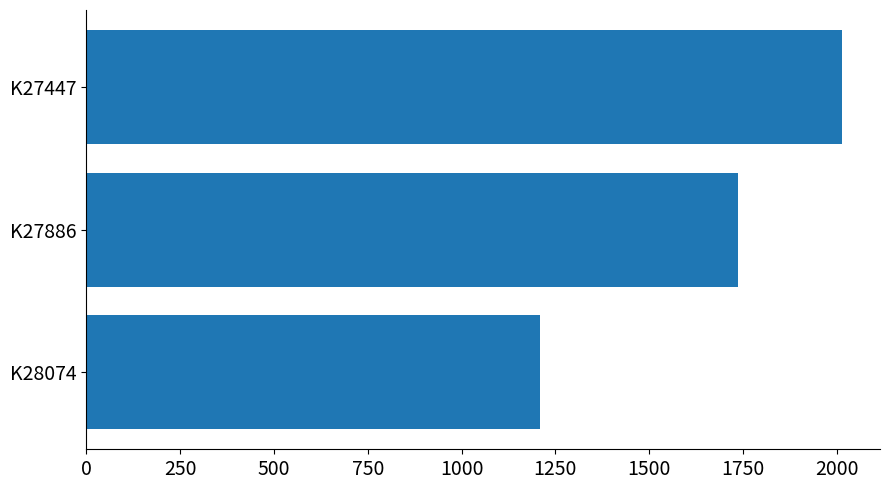

Does the chart contain any negative values?

No